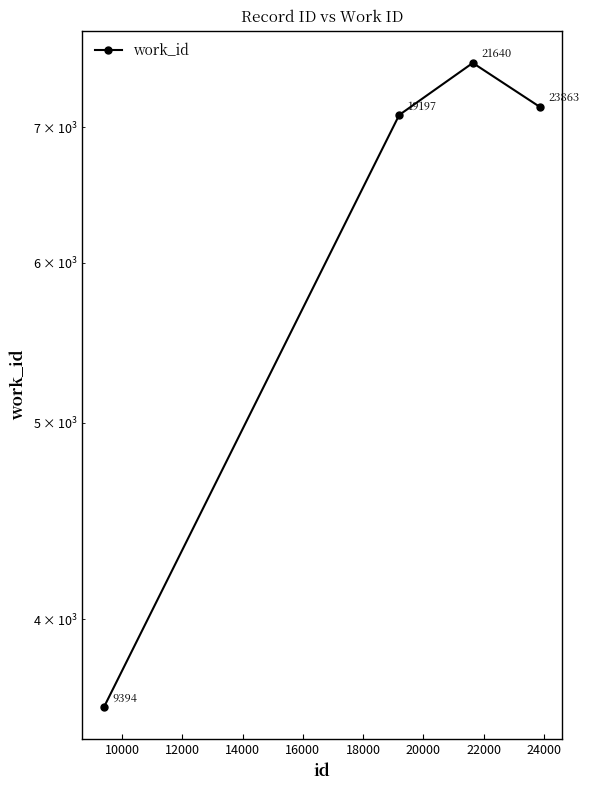

Reading right to left, extract all data points from this chart.

7163	7530	7097	3618